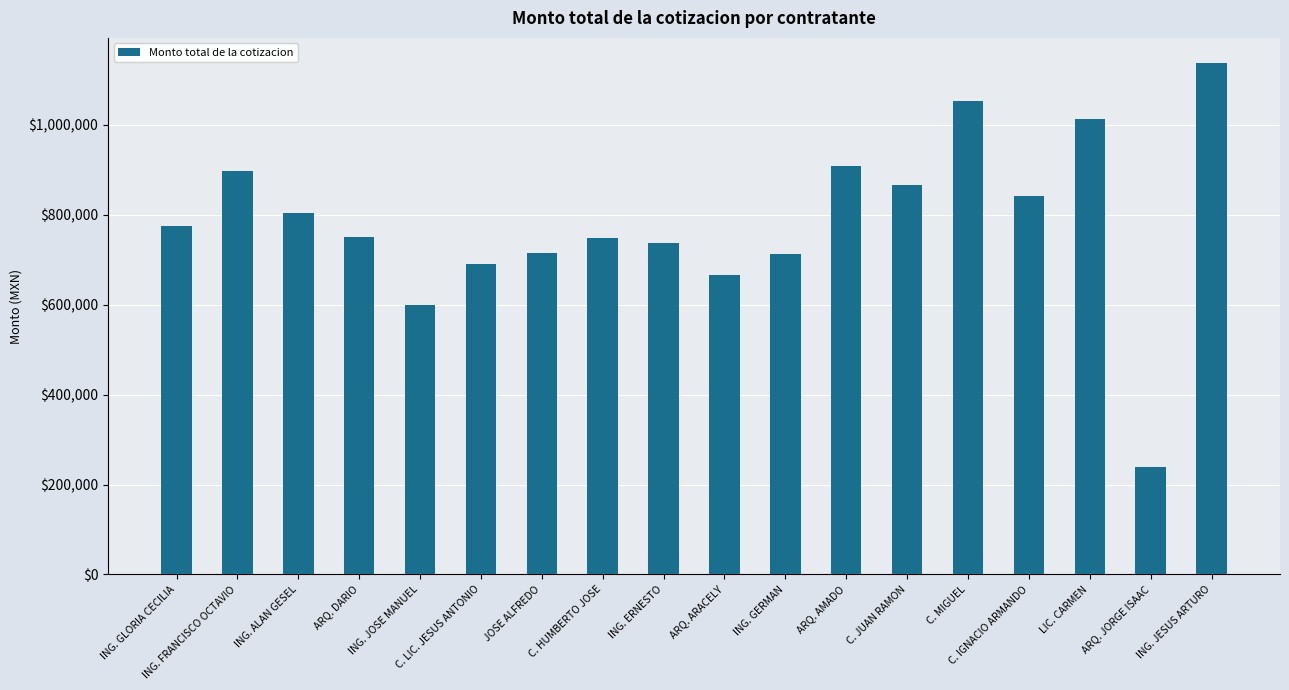

What is the ratio of the value at ING. ERNESTO to the value at C. JUAN RAMON?

0.9